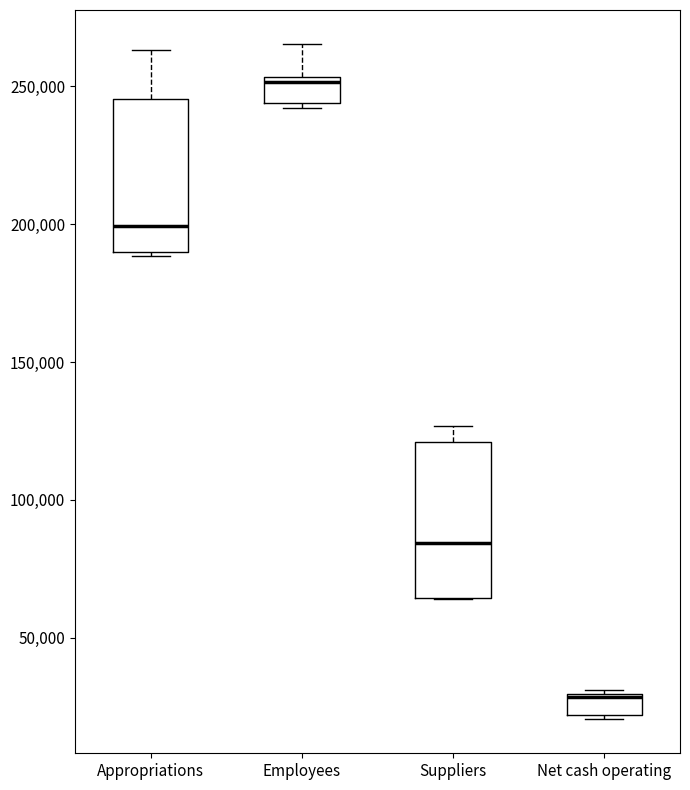

Reading left to right, transcribe this box plot: for each box, give where its median line is, the range the box spans, and where its two whiskers end, as read against the y-axis. The values are not printed on the chart, so give them approximately, as read against the axis.

Appropriations: median 200000, box 190000 to 245000, whiskers 190000 to 265000
Employees: median 250000, box 245000 to 255000, whiskers 240000 to 265000
Suppliers: median 85000, box 65000 to 120000, whiskers 65000 to 125000
Net cash operating: median 30000, box 20000 to 30000, whiskers 20000 (just below the box's lower edge) to 30000